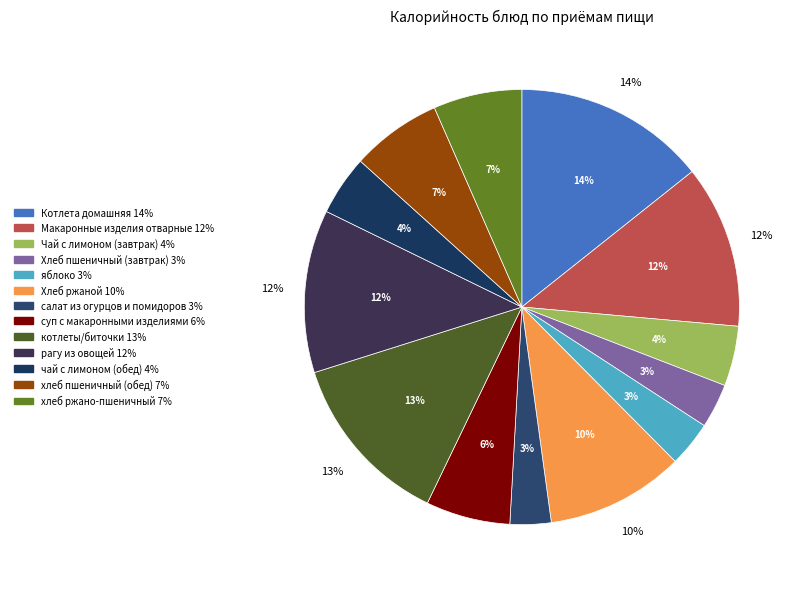

What percentage is the хлеб пшеничный (обед) slice, to the nearest percent?

7%